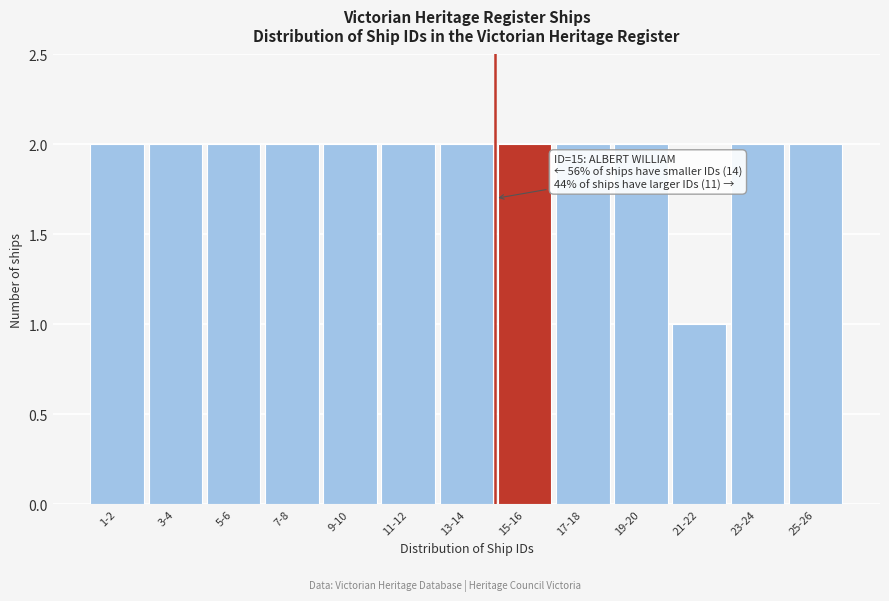

Reading left to right, what are all the values shown in this chart?

2	2	2	2	2	2	2	2	2	2	1	2	2